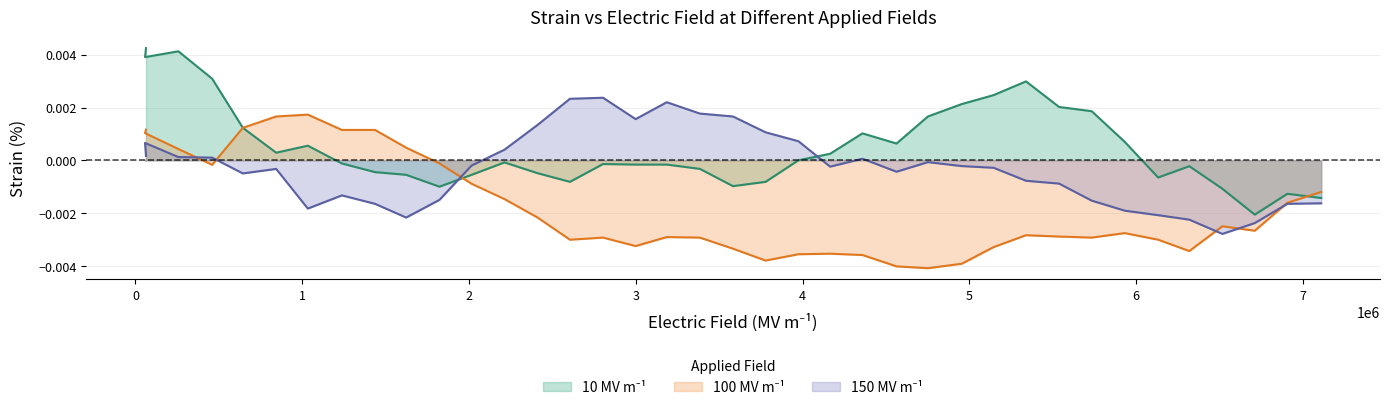

True or false: 100 MV m-1 has a value of 0.0 at 1.

False